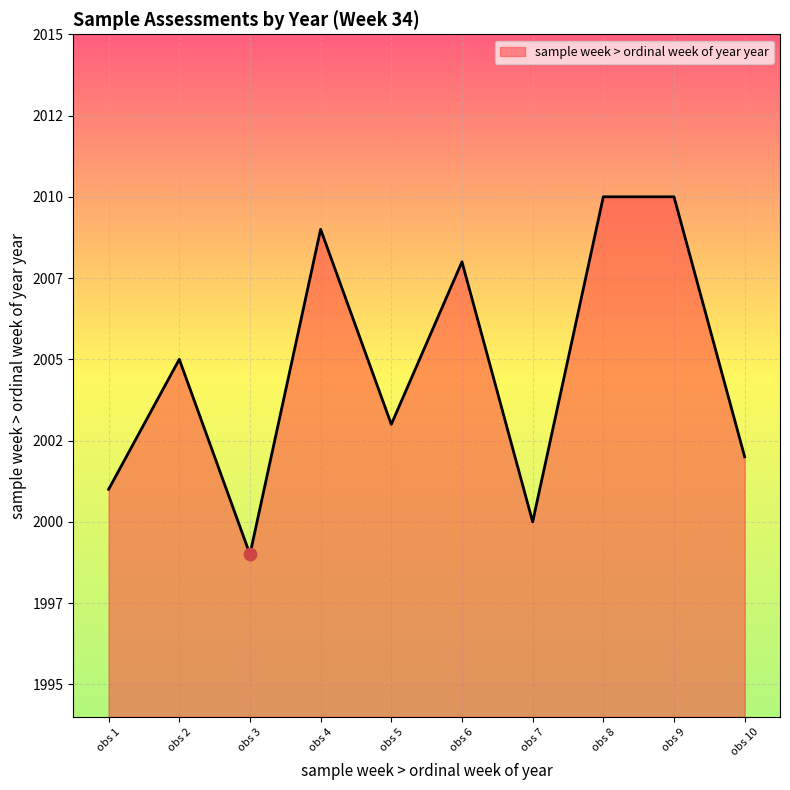

Does the chart have visible grid lines?

Yes